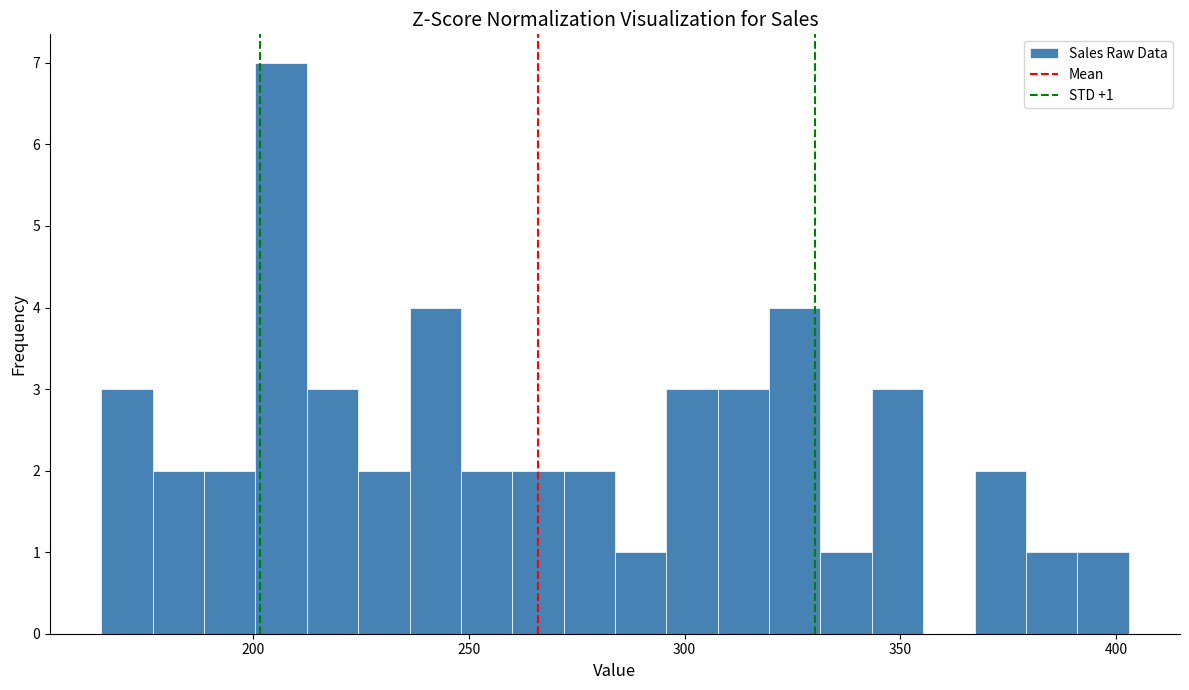

Read against the x-axis, roughly where is the centre of the tallest bar?

205